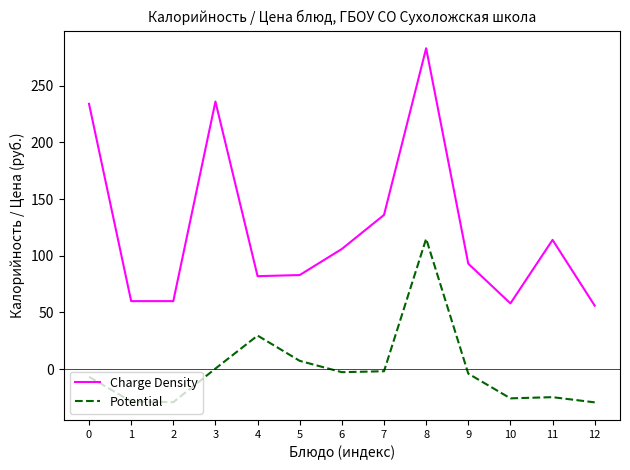

What is the difference between the Charge Density values at 2 and 4?

22.0